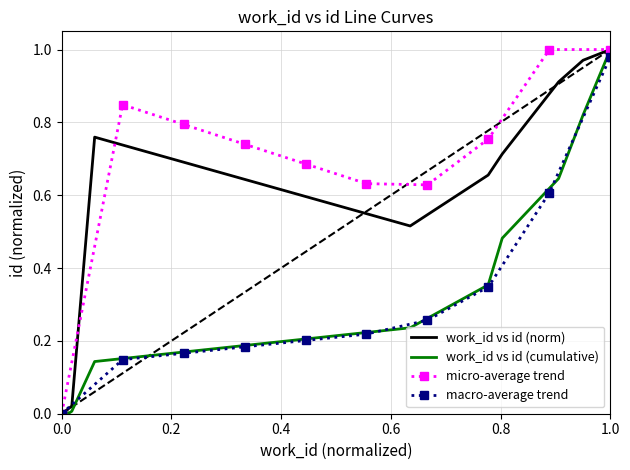

True or false: macro-average trend has more than 2 points higher than both neighbors.

False